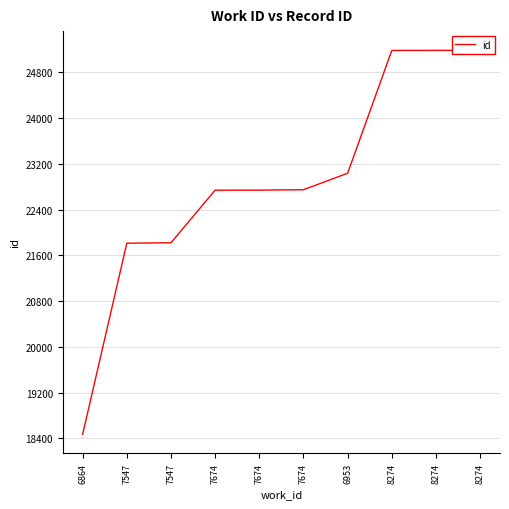

What is the maximum value shown in the chart?

25185